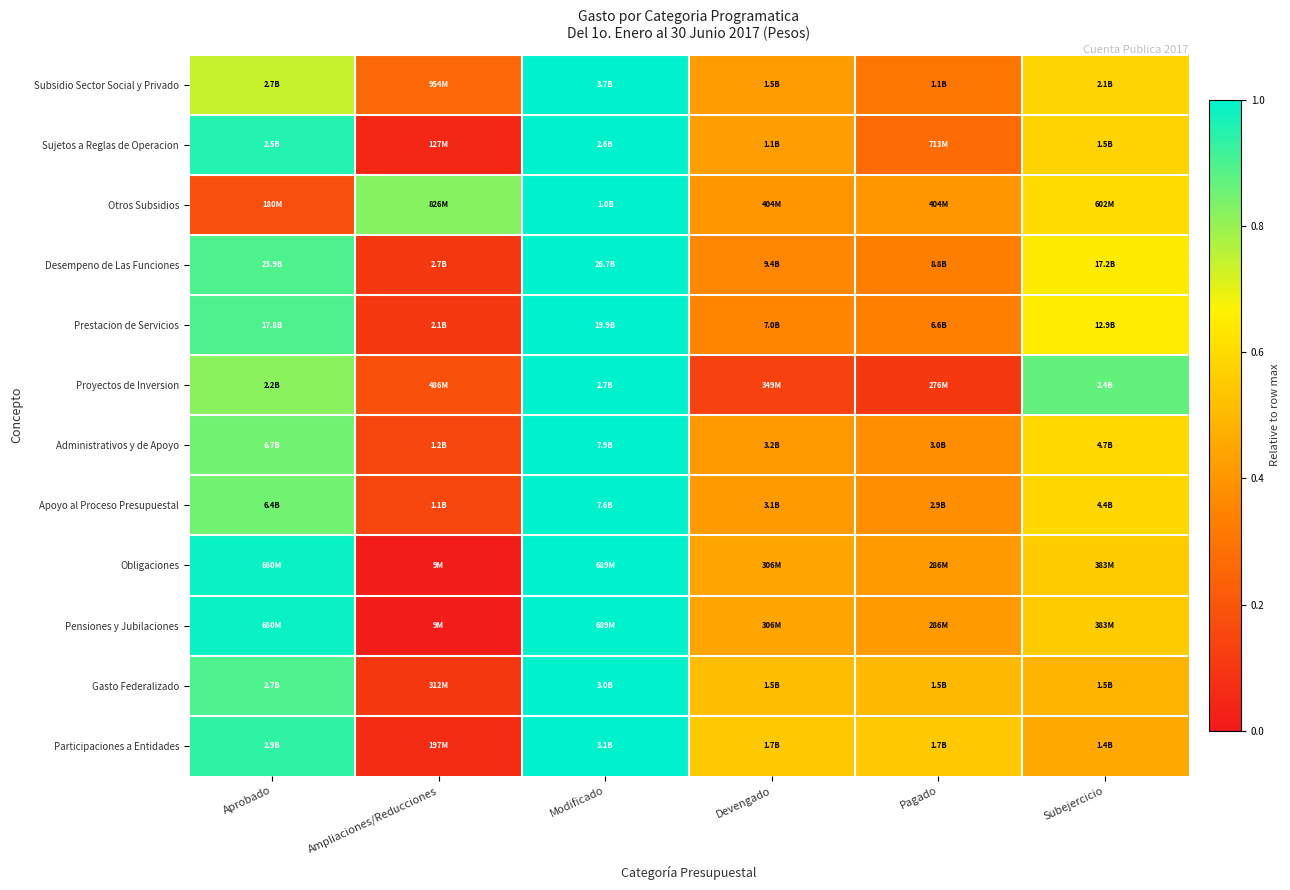

Count the number of data series in this chart.

12